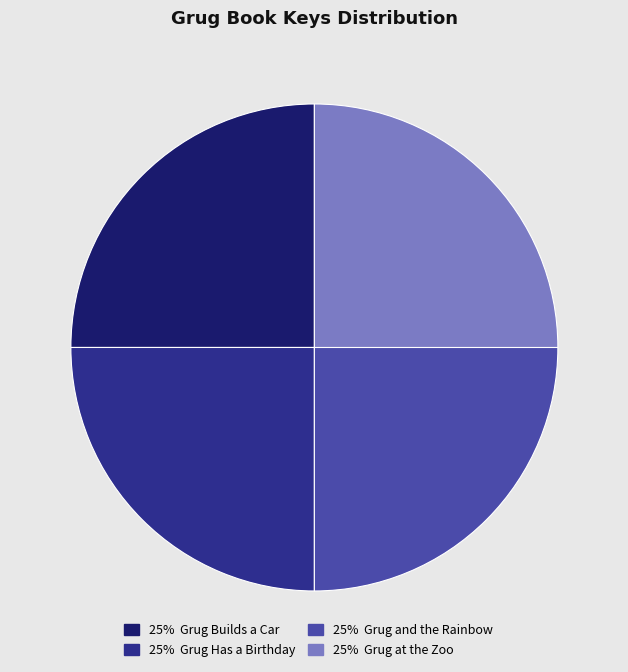

True or false: 25% Grug at the Zoo accounts for 25% of the total.

True